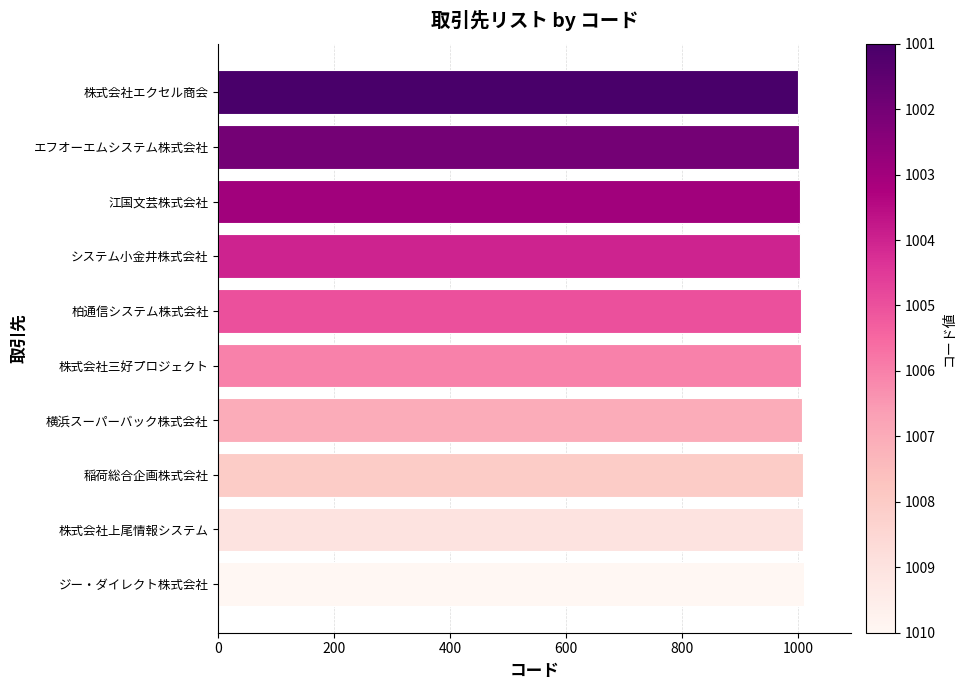

What is the smallest value displayed?

1001